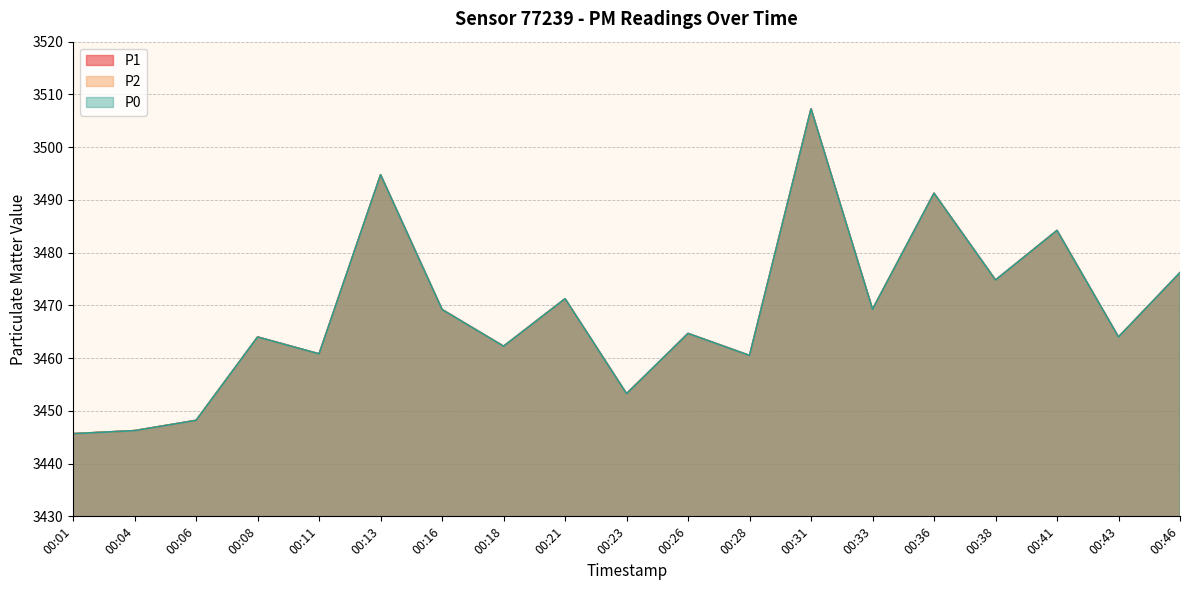

What is the difference between the maximum and minimum values in the P0 series?

61.6